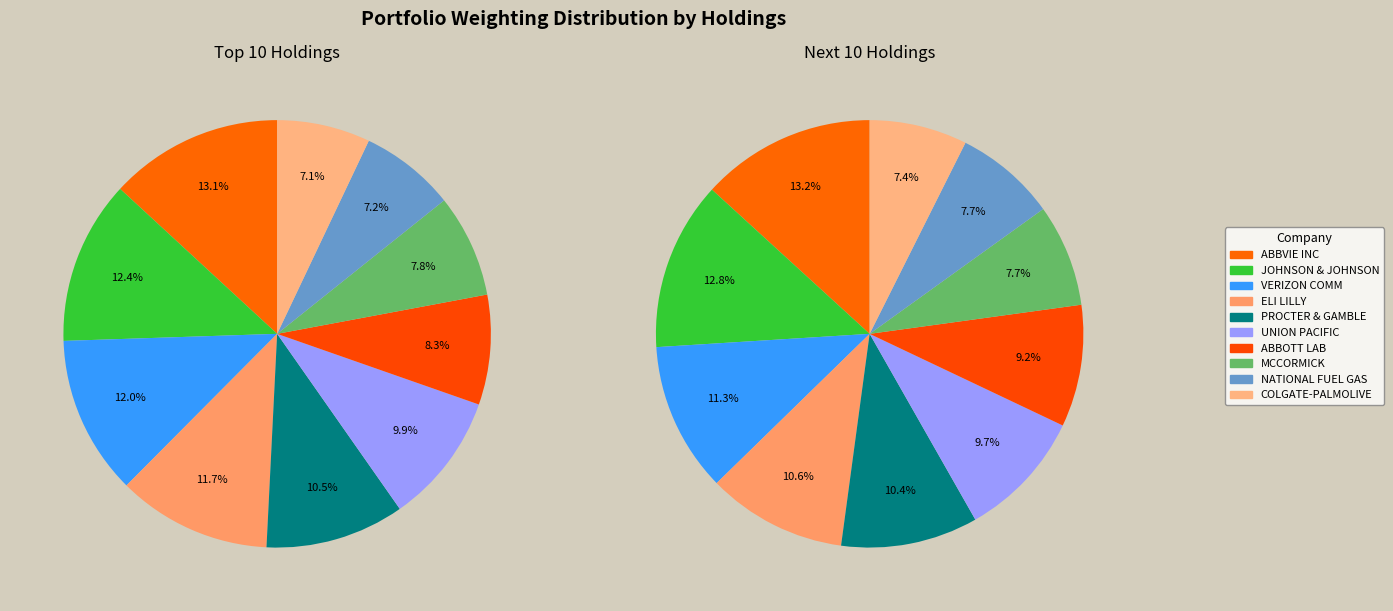

Does 1 account for over 50% of the chart?

No